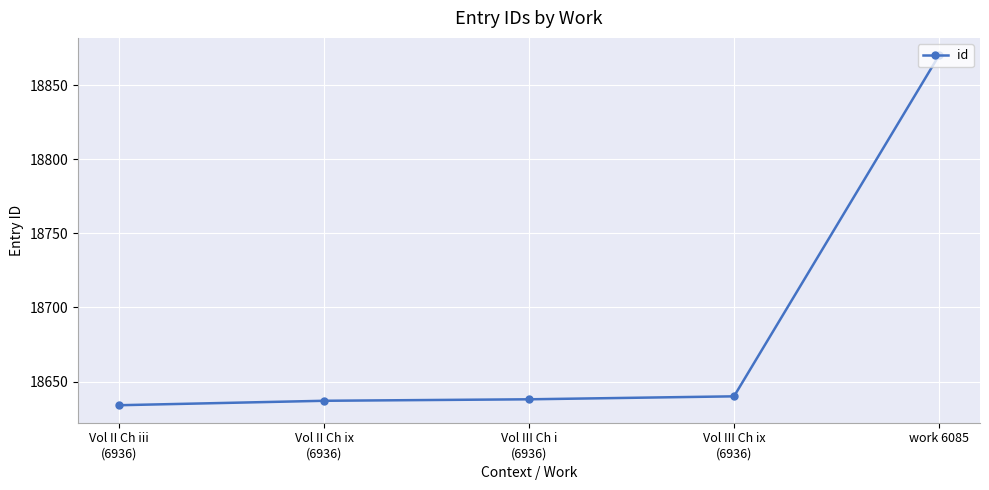

What is the smallest value displayed?

18634